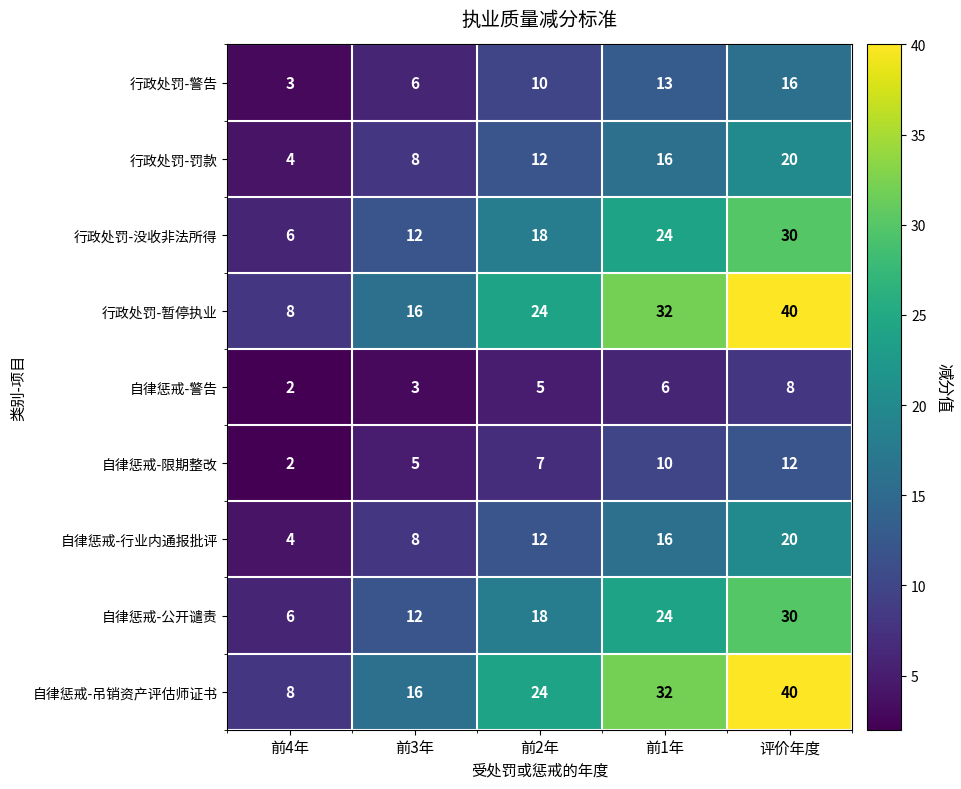

Is it true that 自律惩戒-公开谴责 equals 2 at 前3年?

False